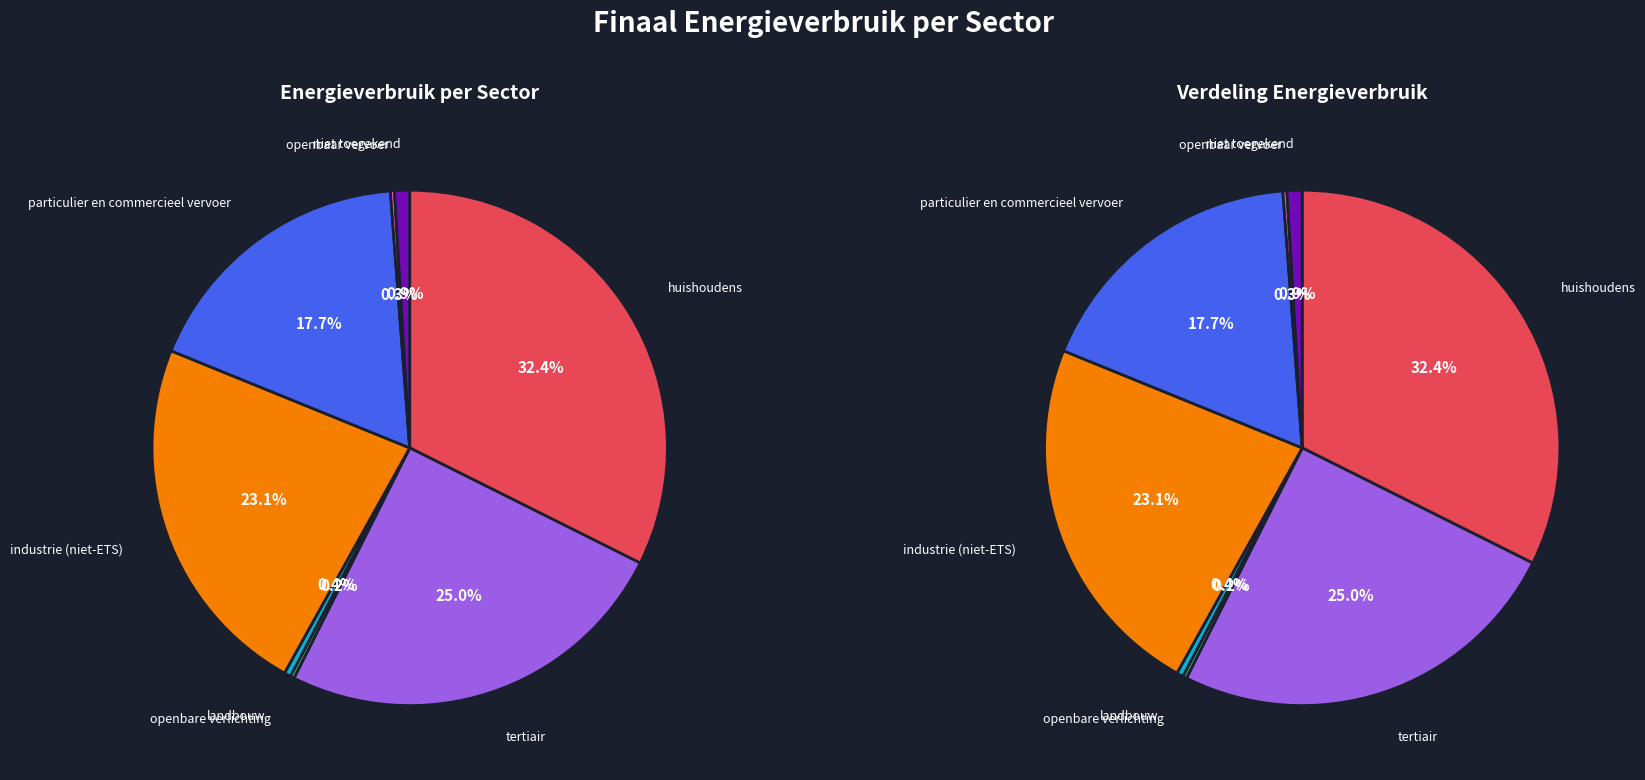

What is the ratio of the value at landbouw to the value at openbaar vervoer?

1.6